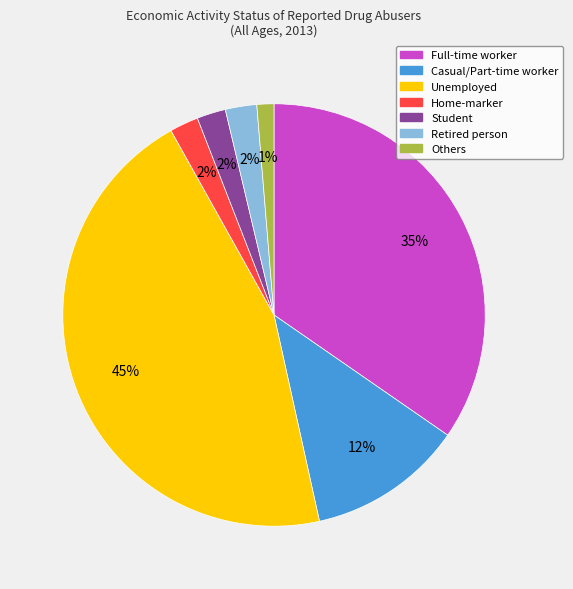

To the nearest percent, what is the difference between the largest and smallest slice percentages?

44%